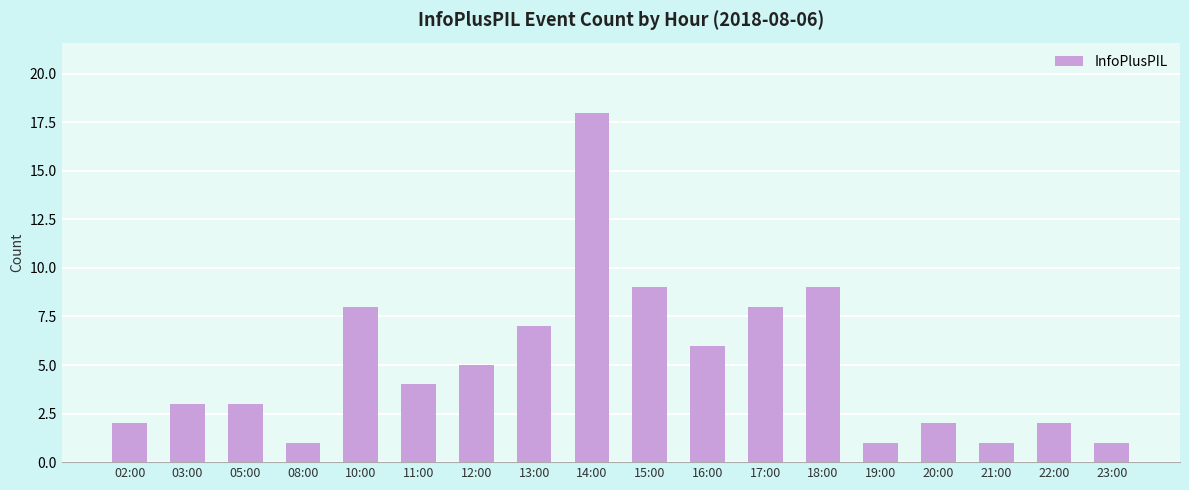

Reading left to right, transcribe all the data shown in this chart.

2	3	3	1	8	4	5	7	18	9	6	8	9	1	2	1	2	1